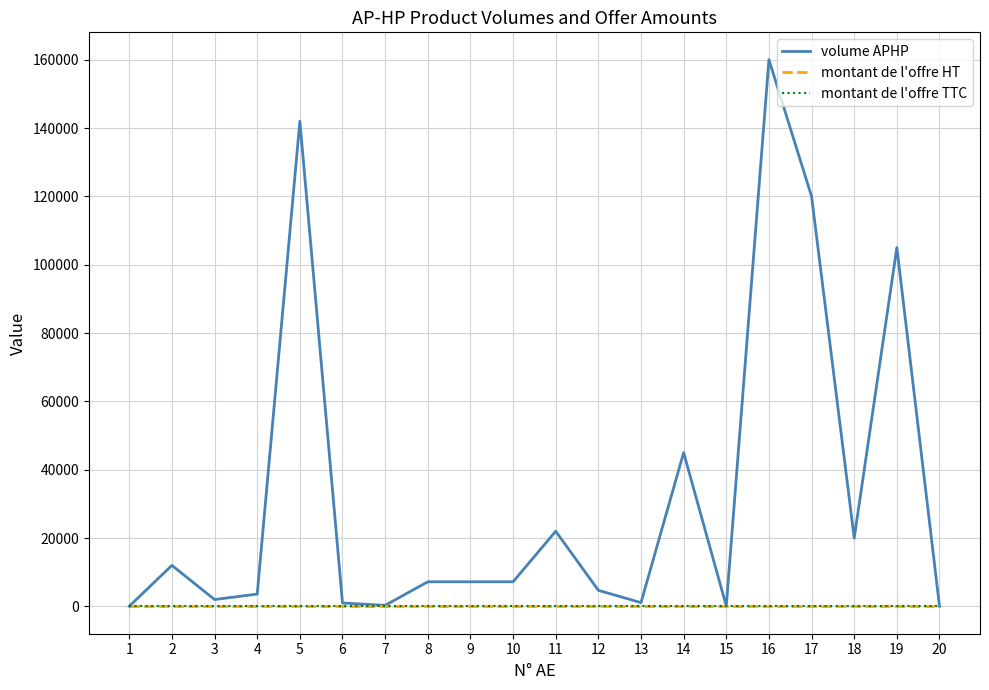

Which series changed the most between 6 and 15?

volume APHP